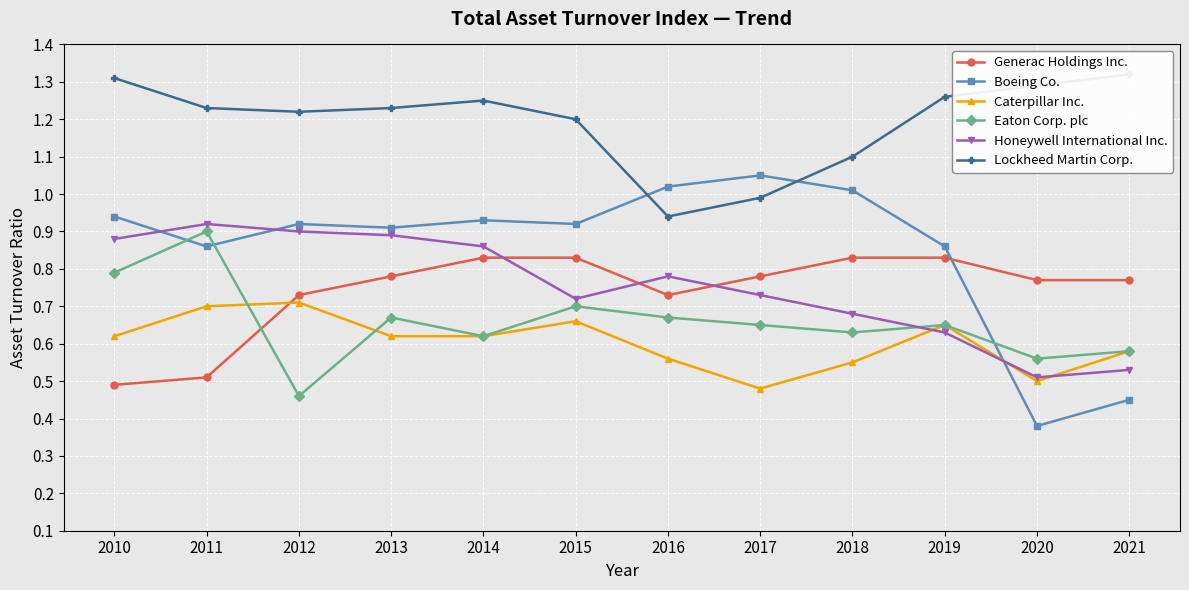

What is the difference between the Boeing Co. values at 2015 and 2019?

0.1